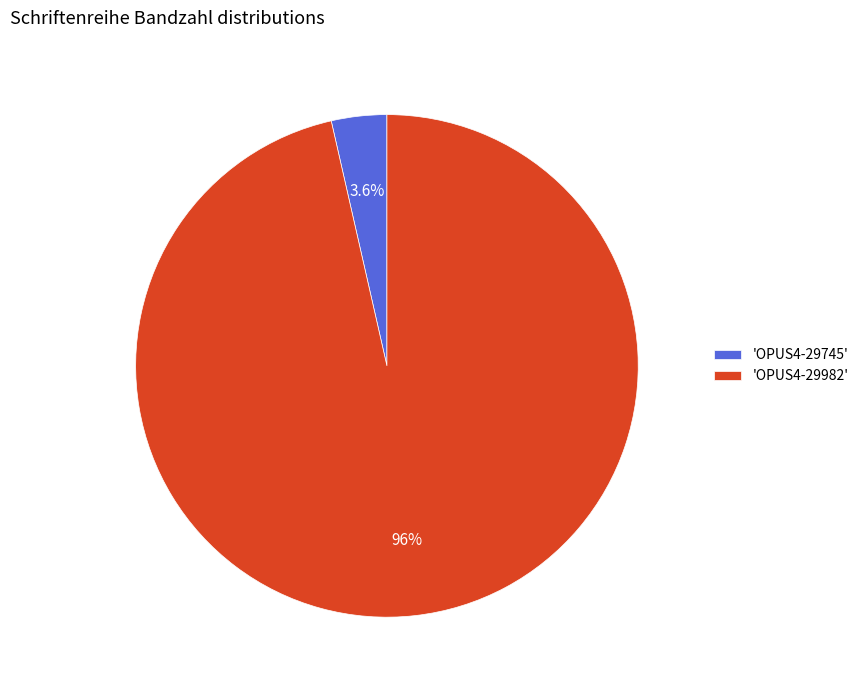

What is the smallest slice in the pie chart?

'OPUS4-29745'